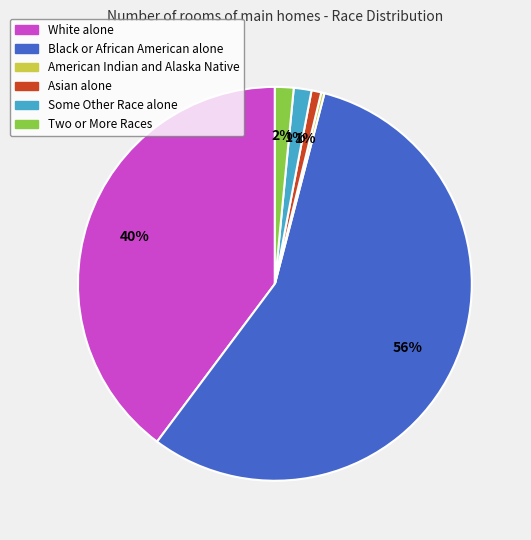

Which has a higher value, Two or More Races or Asian alone?

Two or More Races